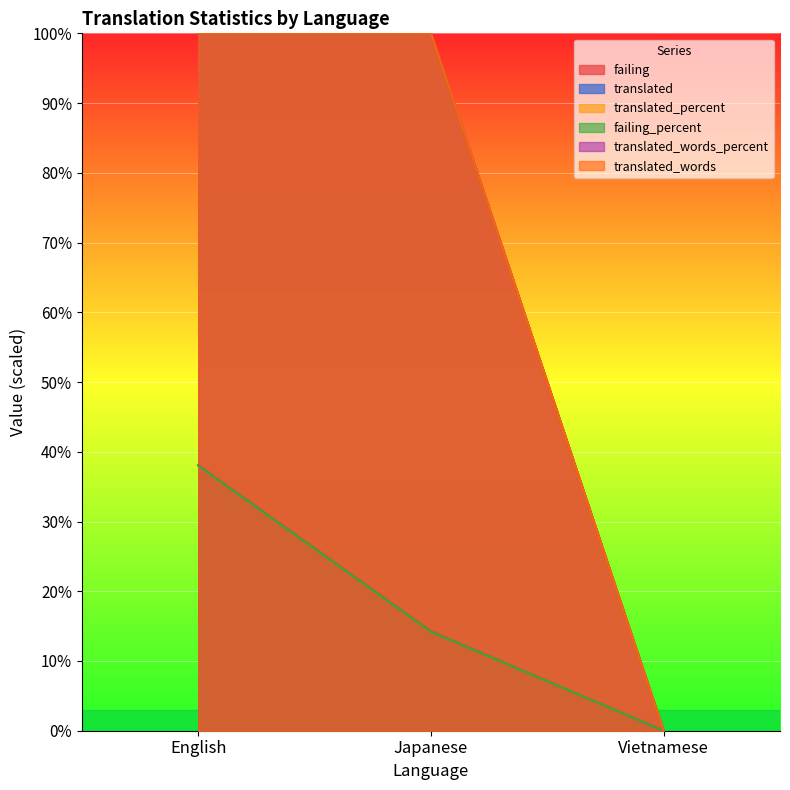

What is the sum of all translated_words values?

200.0